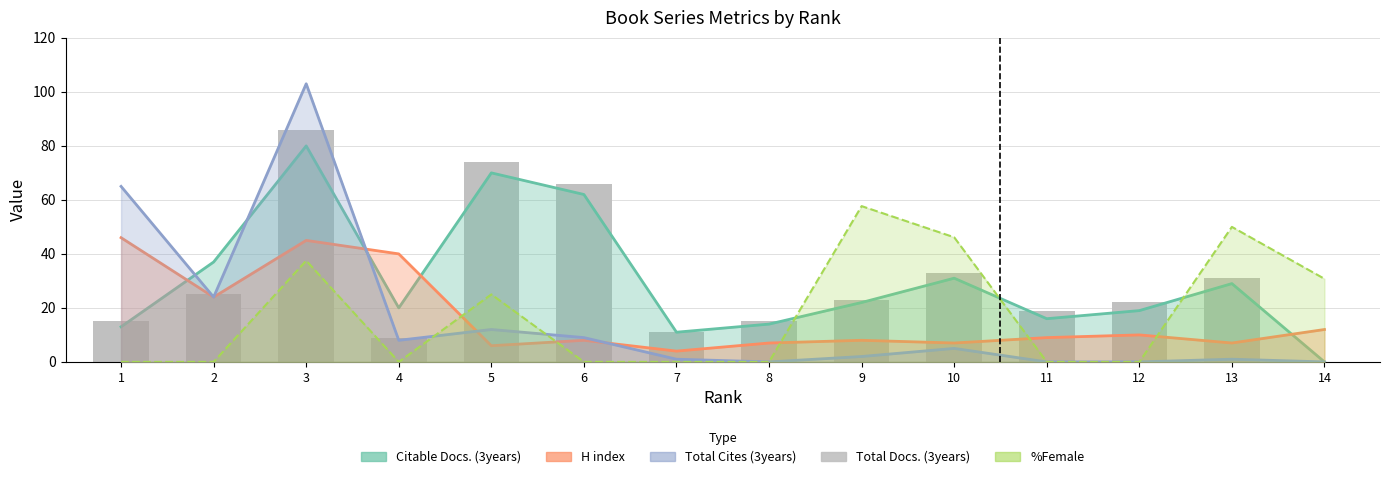

Is it true that the value at 6 is 29?

False